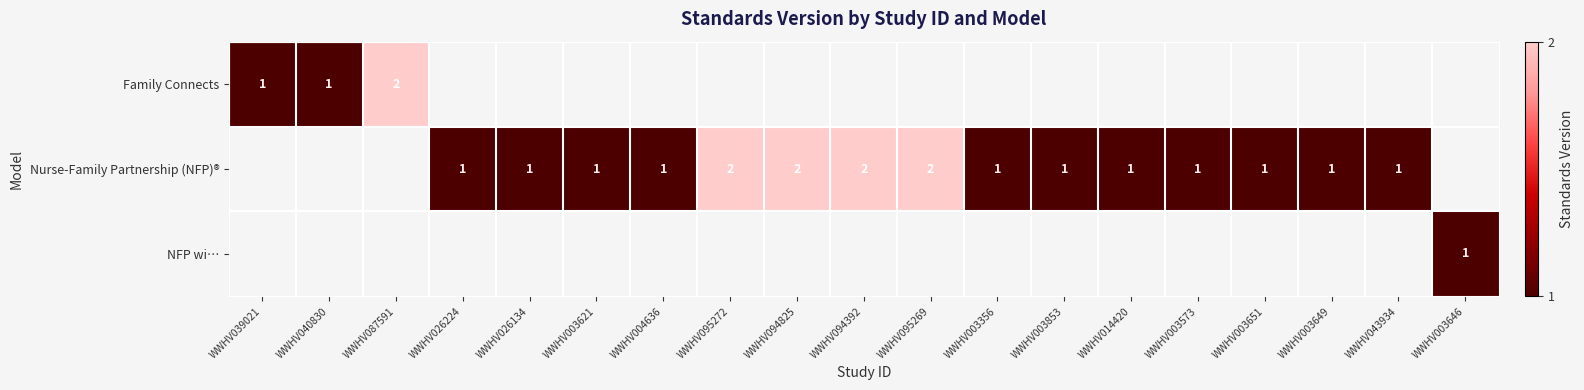

What is the total value across all series at WWHV043934?

1